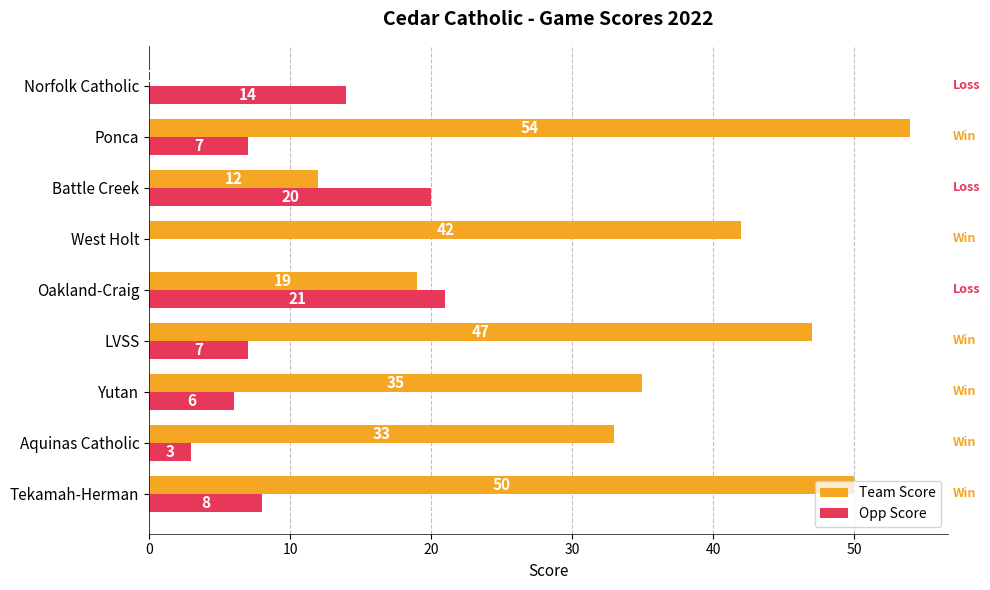

At which category is the sum across all series the highest?

Ponca